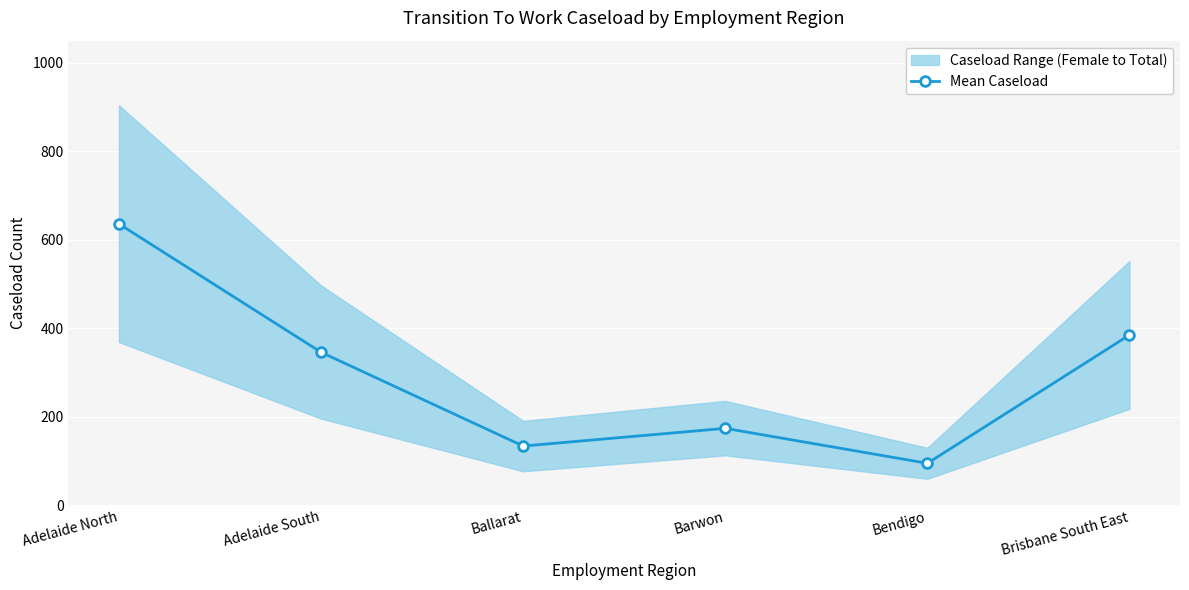

How many data points are less than 346?

3